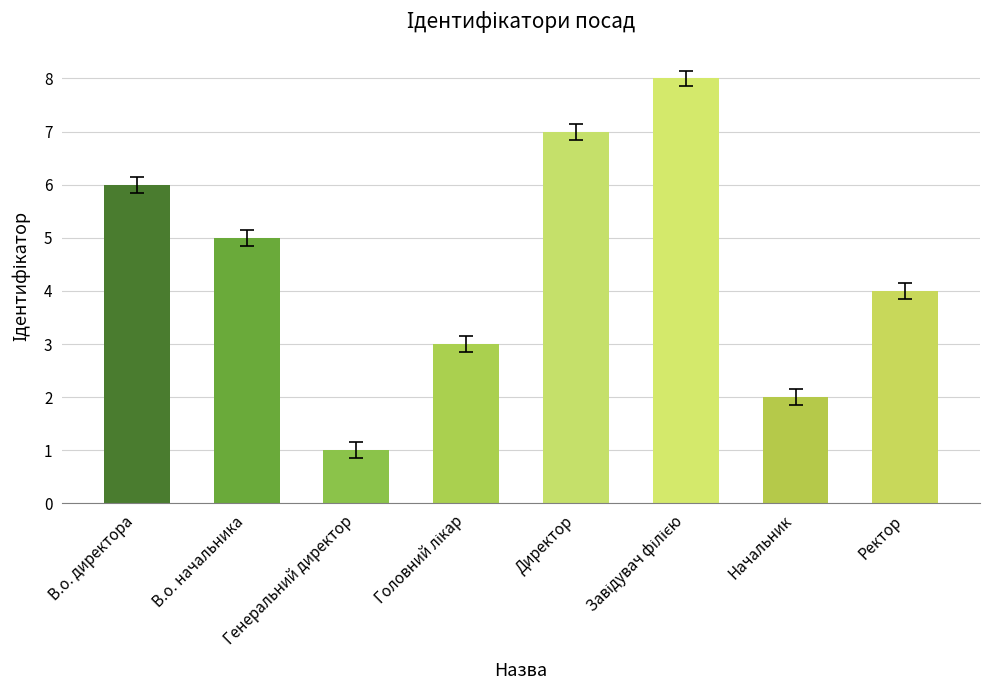

What is the change in value from В.о. начальника to Начальник?

-3